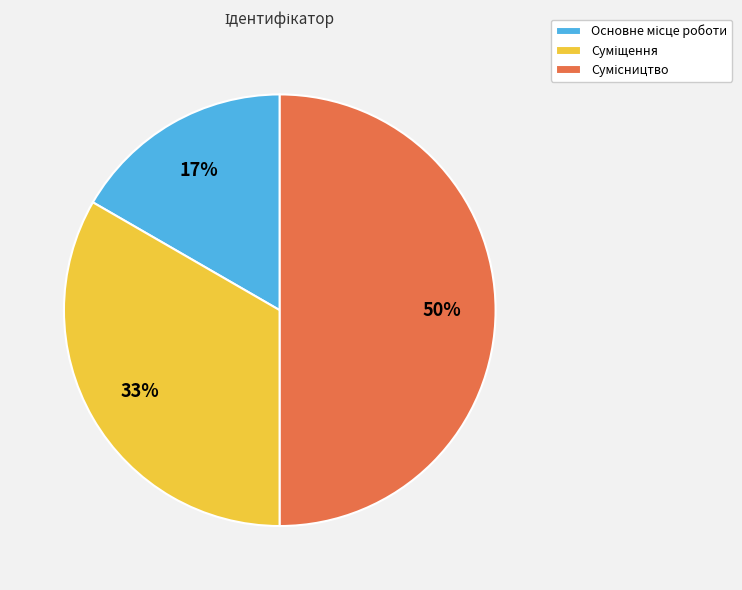

To the nearest percent, what is the average slice percentage?

33%